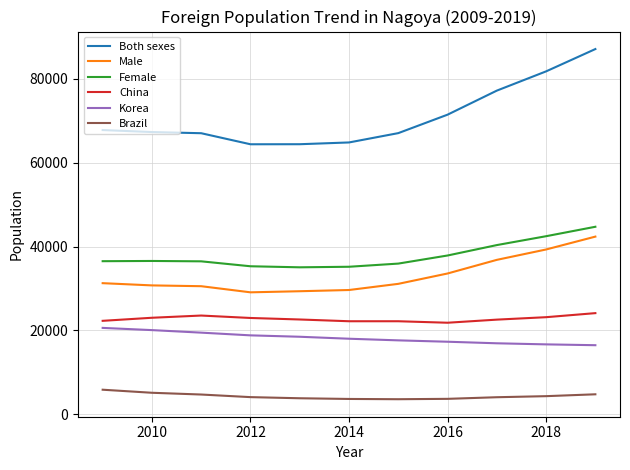

True or false: Female and Korea intersect in this chart.

False